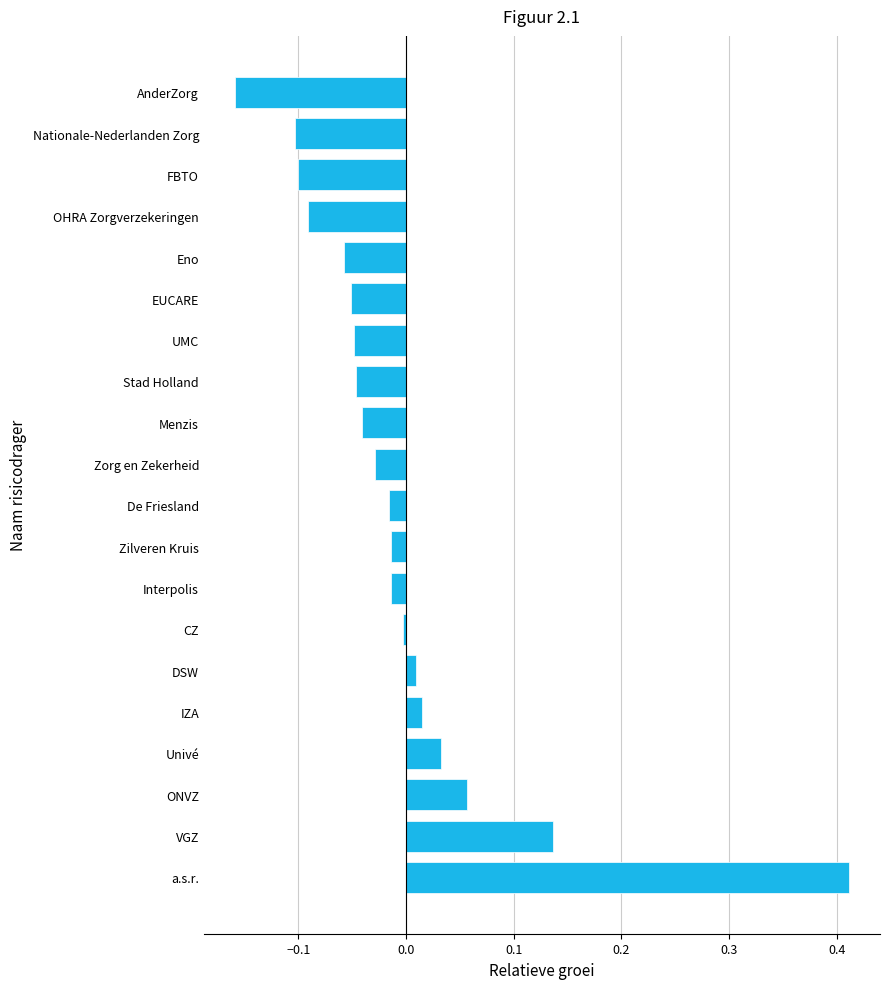

Which category has the highest value across all series?

a.s.r.